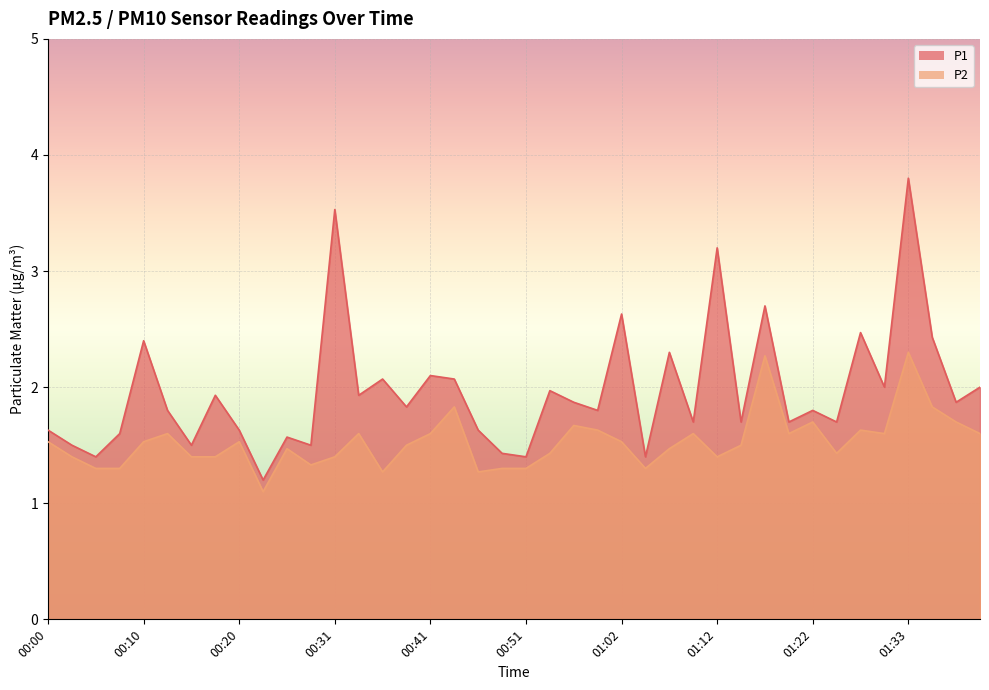

Read the P1 value at 00:33.

1.9